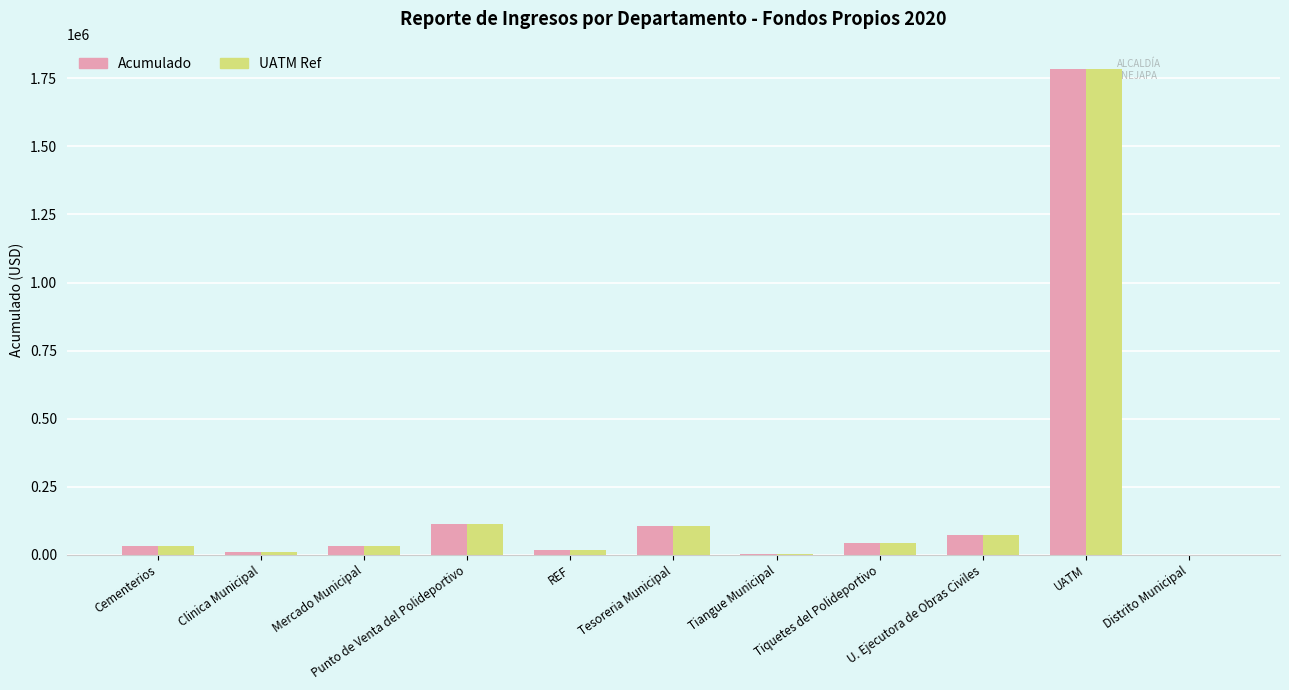

At which category does the chart reach its peak across all series?

UATM